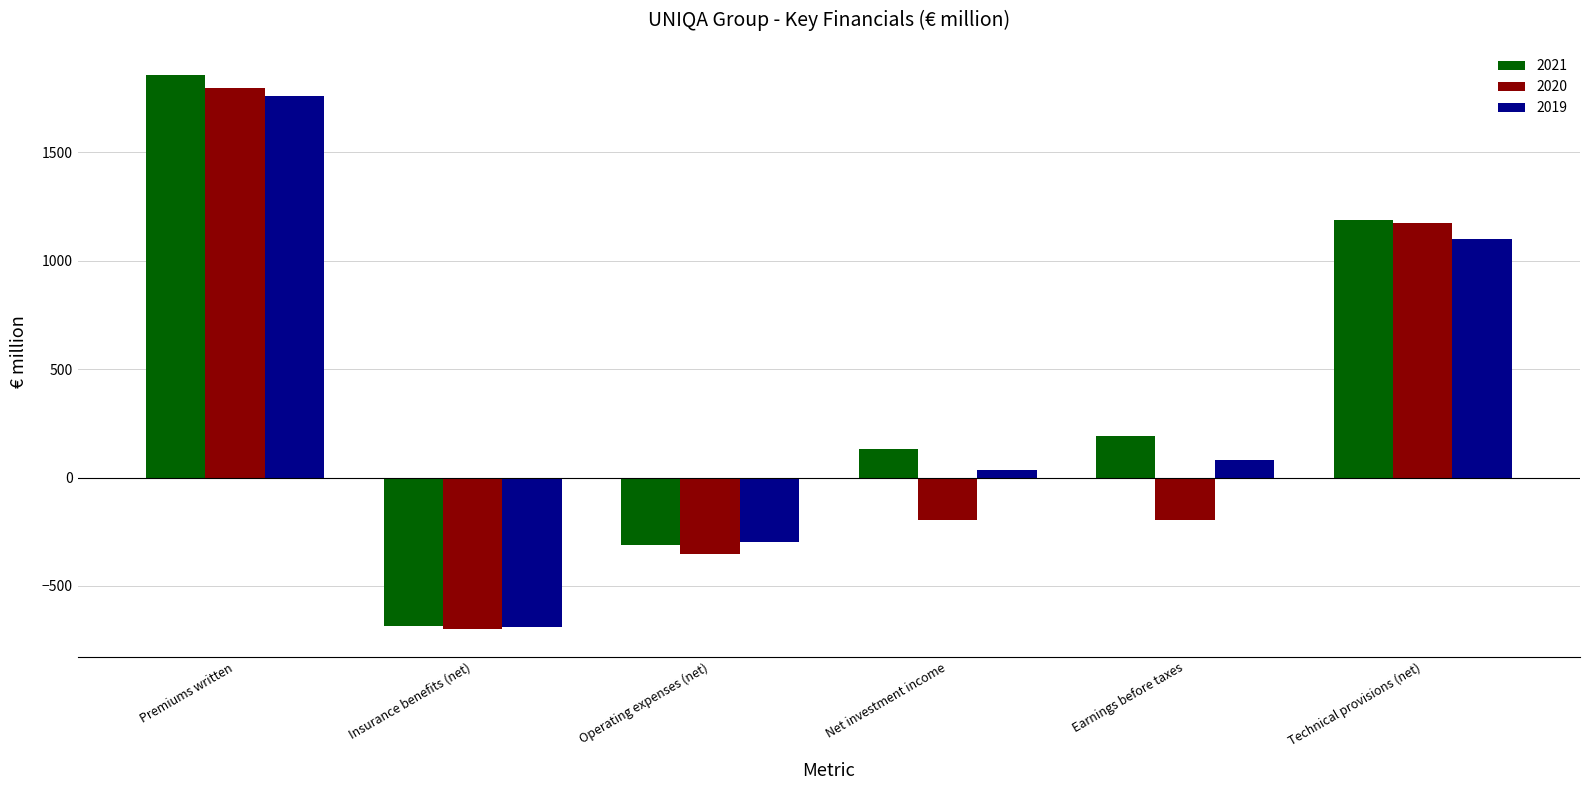

The value of 2019 at Premiums written is 1760.7. True or false?

True